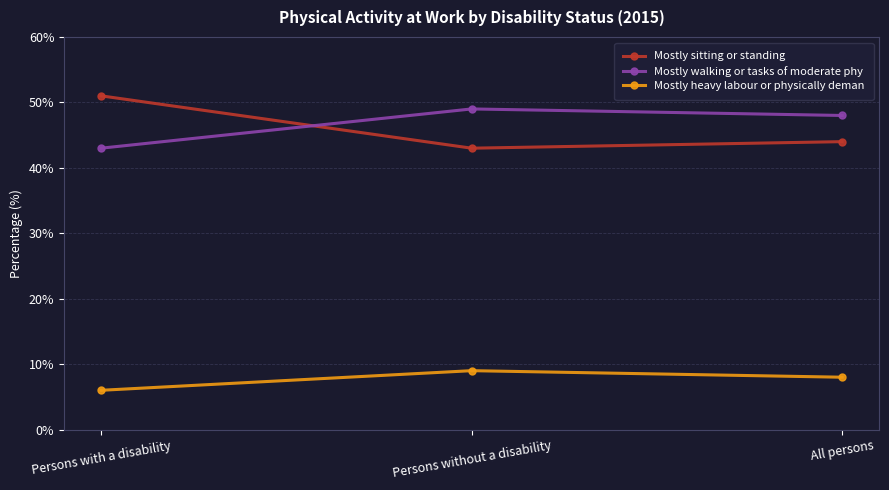

What position from the right is Persons without a disability?

2